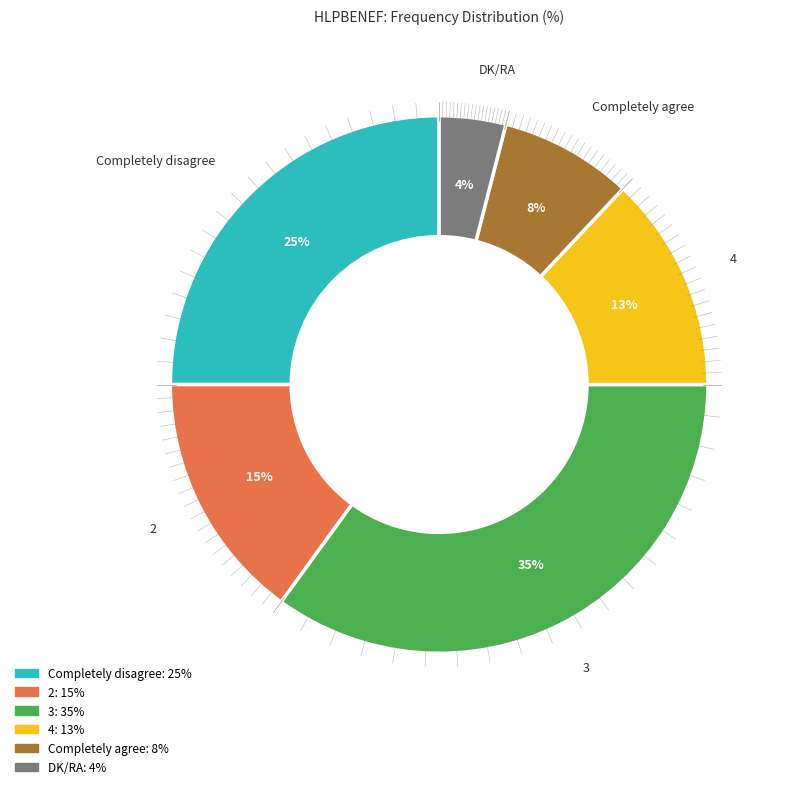

Rank the categories by value from lowest to highest.

DK/RA, Completely agree, 4, 2, Completely disagree, 3